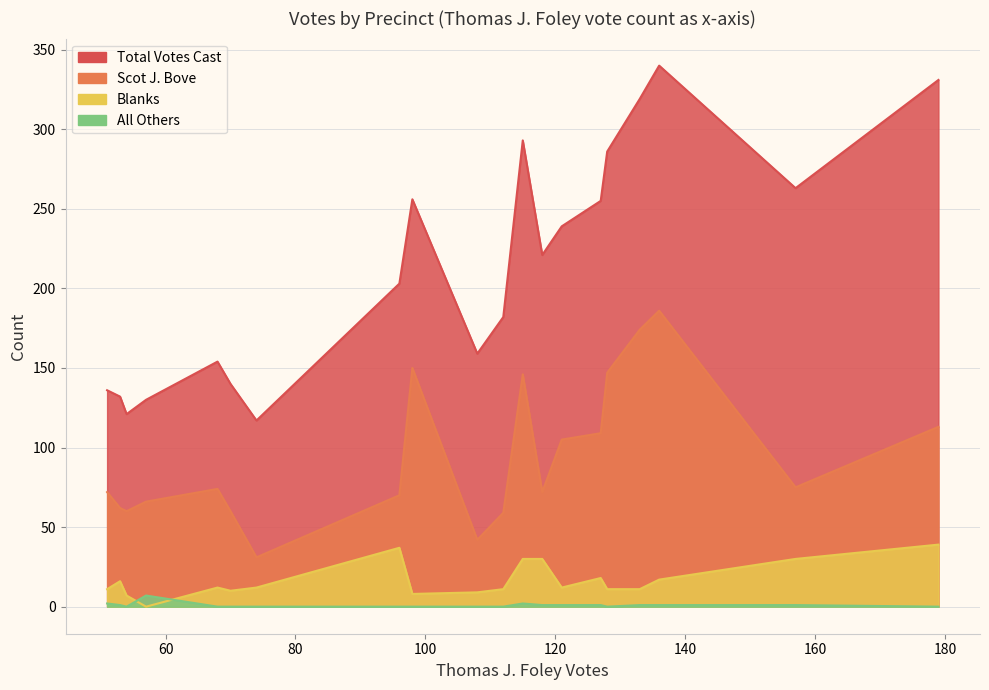

True or false: Blanks and Total Votes Cast cross at least once.

False